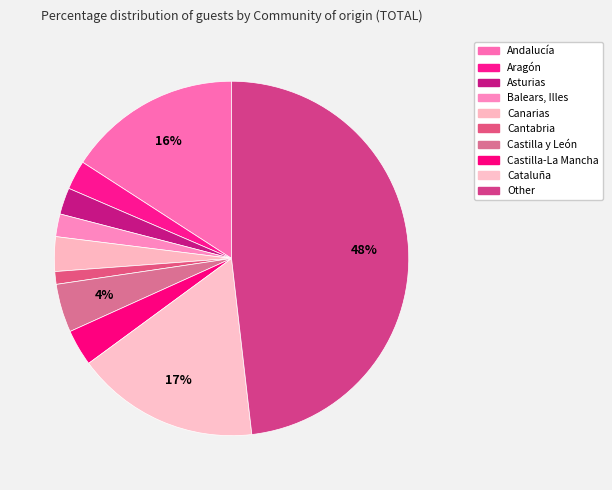

What is the change in value from Balears, Illes to Canarias?

+1.1